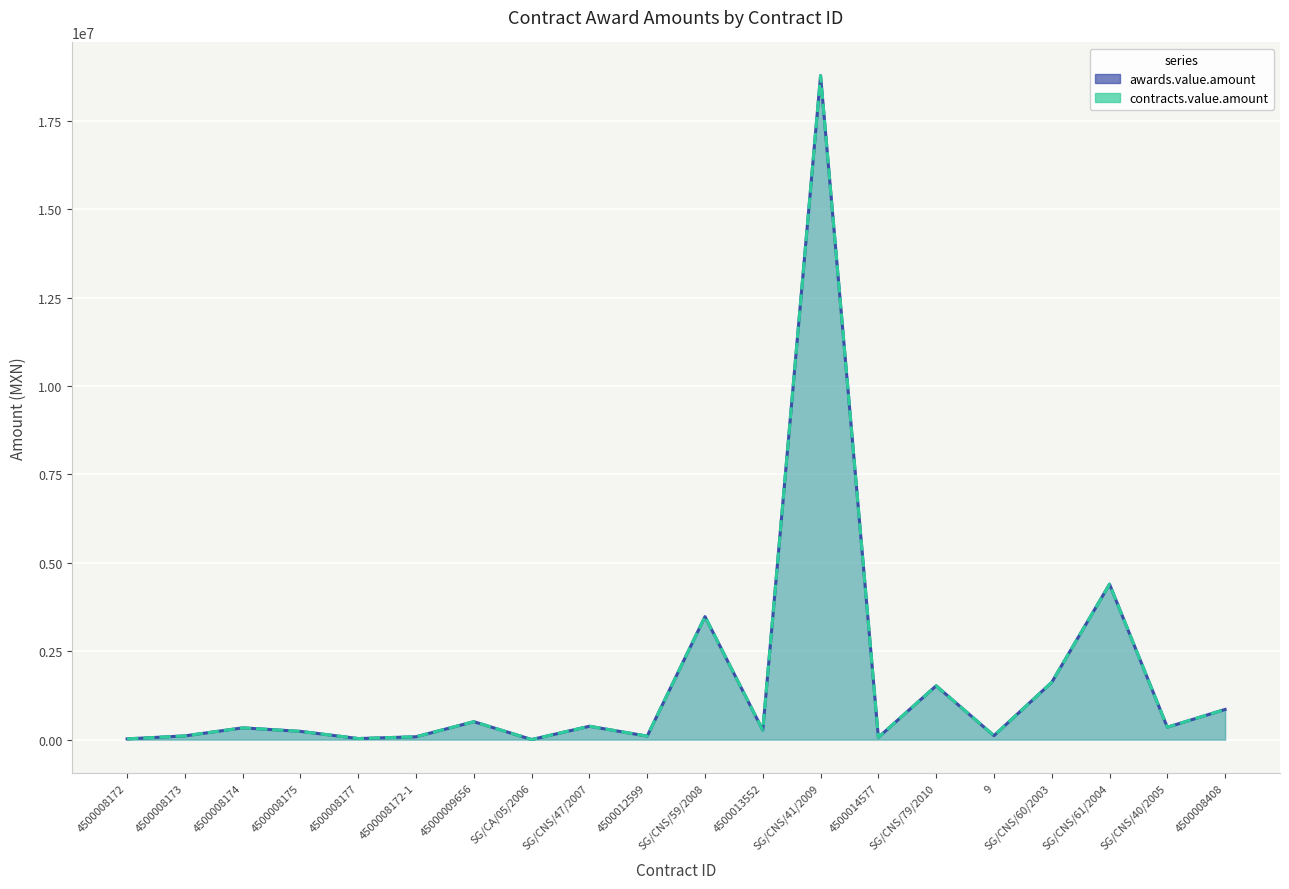

What is the minimum value for awards.value.amount?

837.9